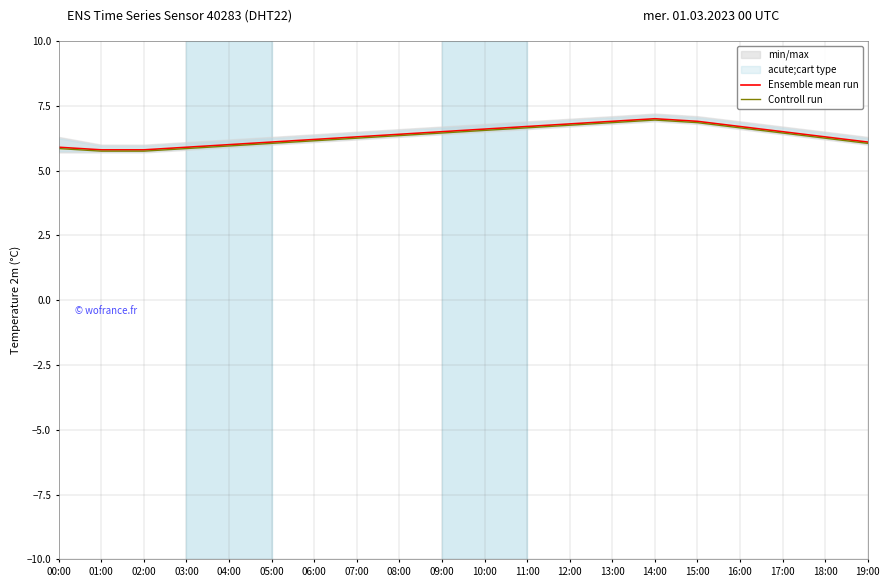

Rank the series at 19:00 from highest to lowest value.

Ensemble mean run, Controll run